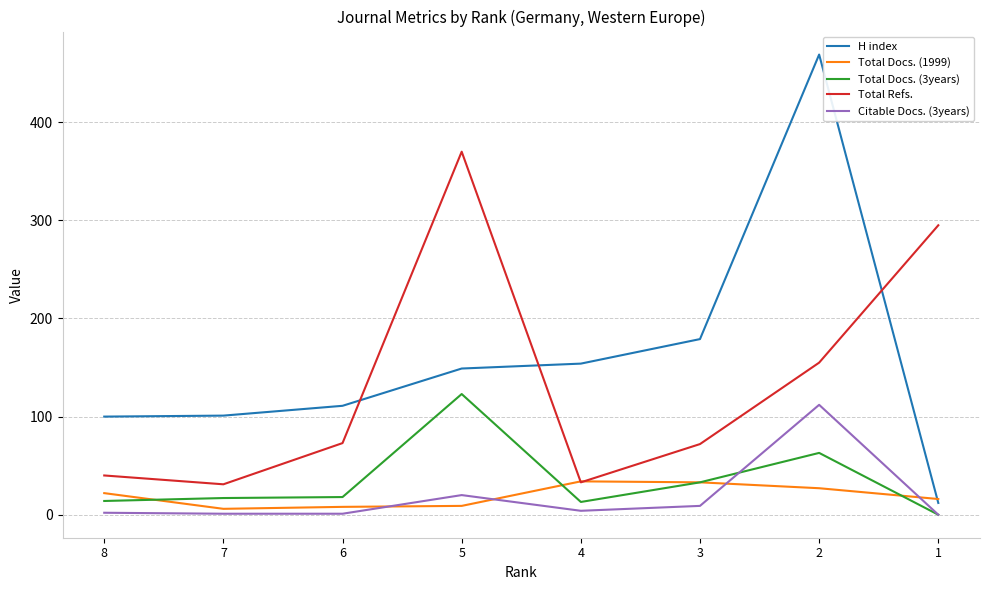

Which series has the largest range (max minus min)?

H index